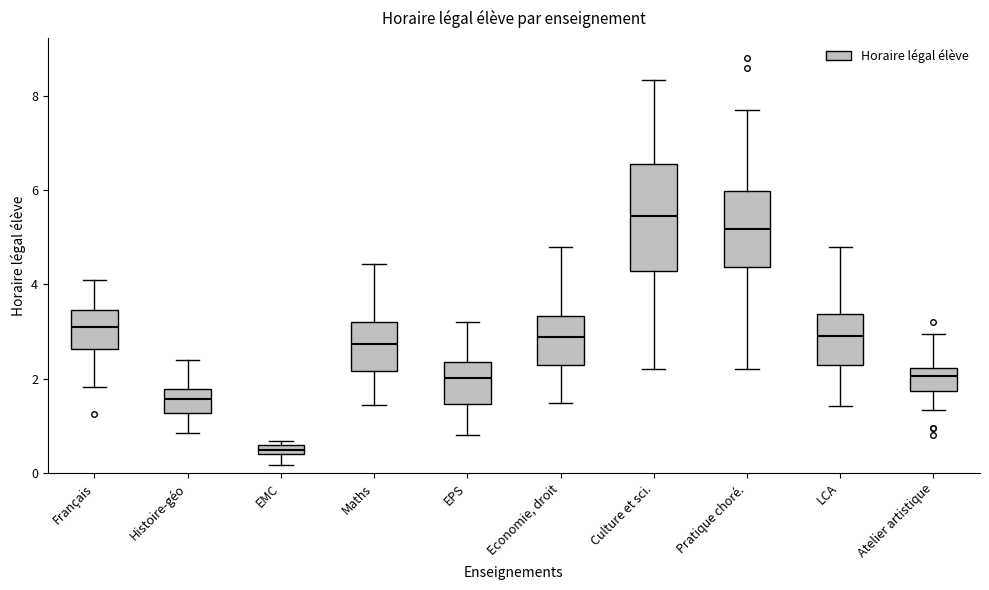

Which box is the tallest, from its lower edge to its upper edge?

Culture et sci.